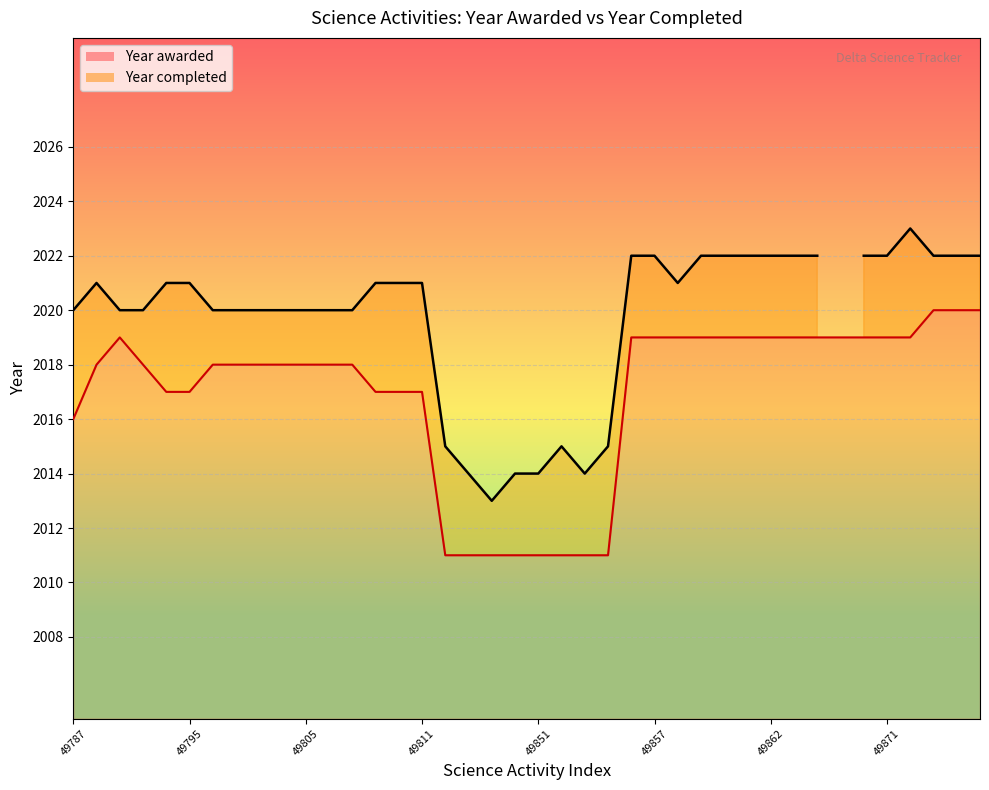

How many values exceed 2018?

17